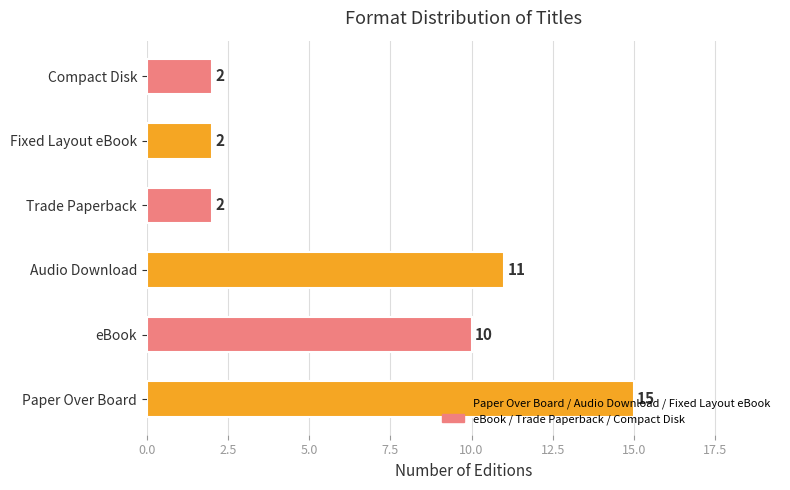

Which category has the highest value across all series?

Paper Over Board